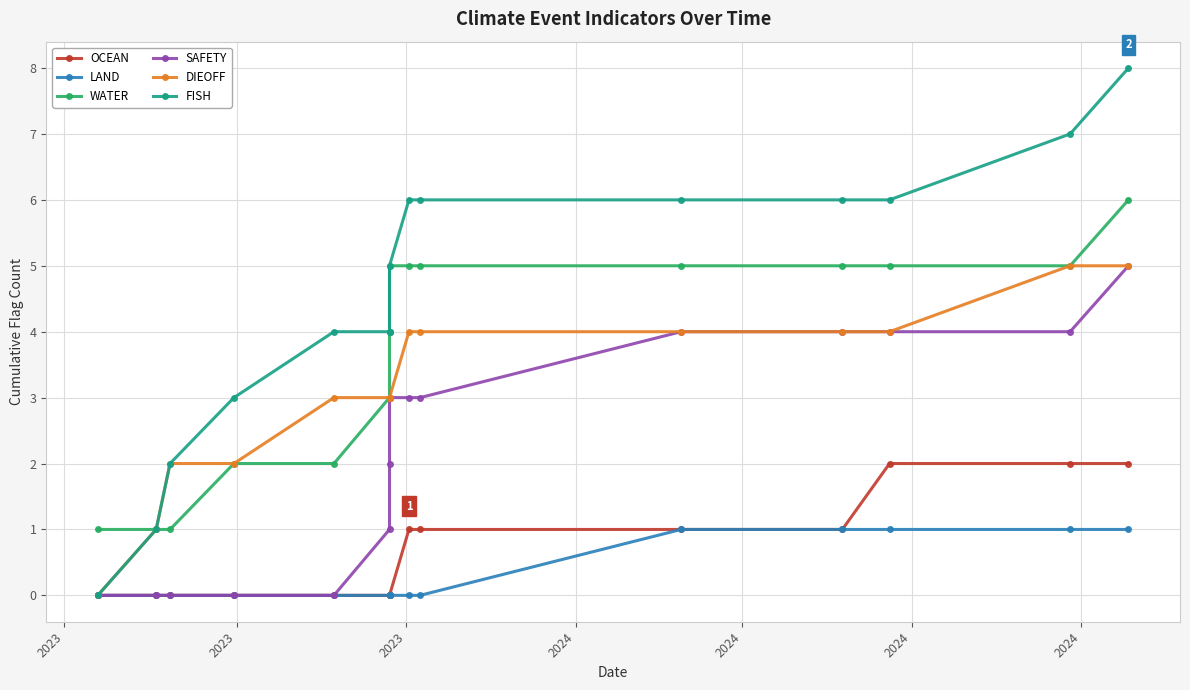

True or false: LAND and SAFETY cross at least once.

False